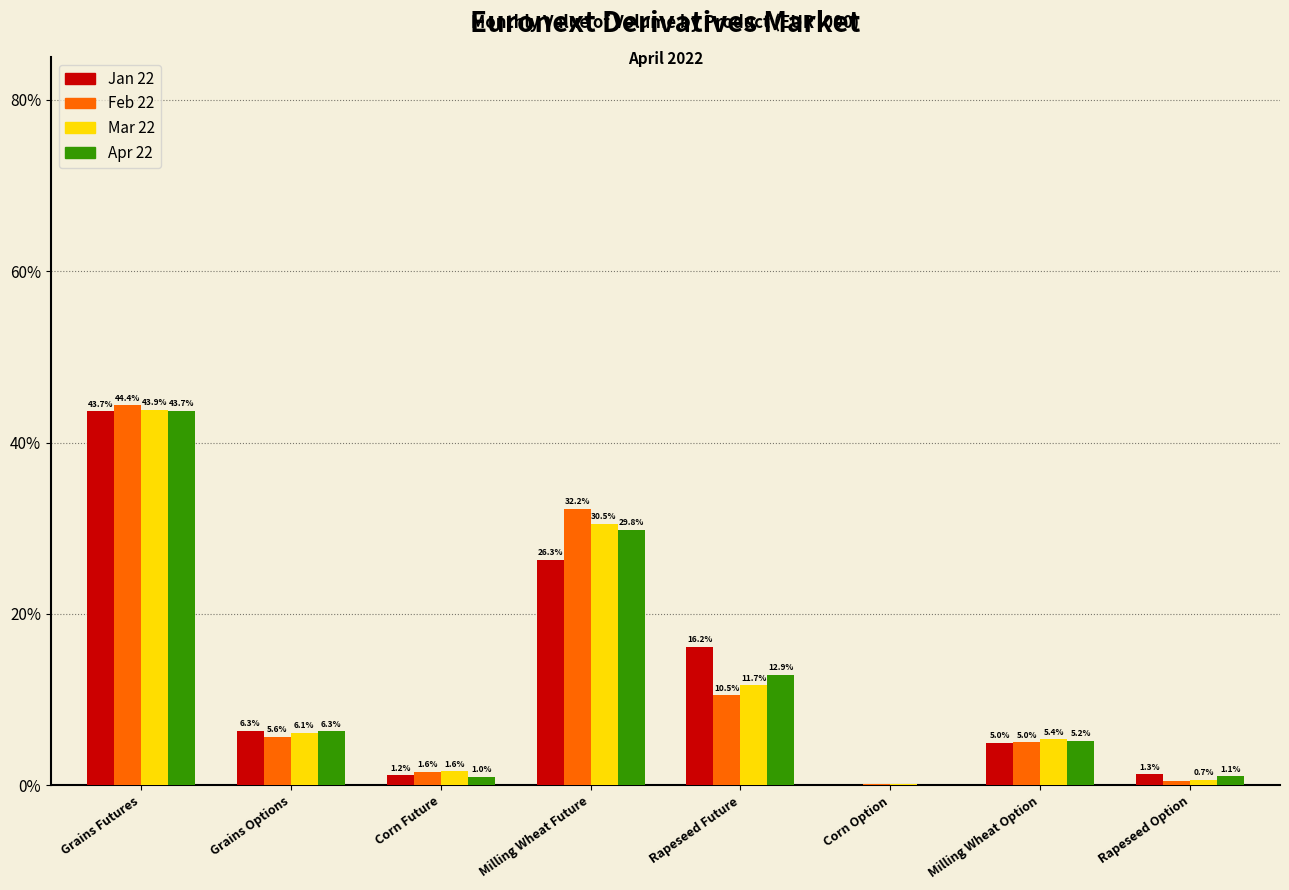

What is the sum of the Feb 22 values at Corn Future and Corn Option?

1.7